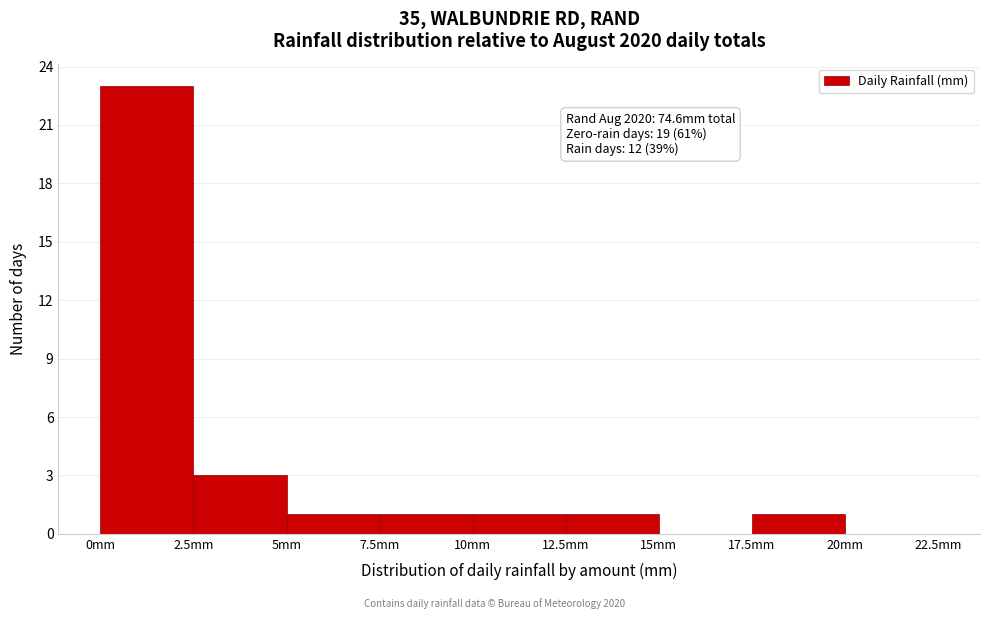

Which range on the x-axis has the tallest bar?

0.0 to 2.5